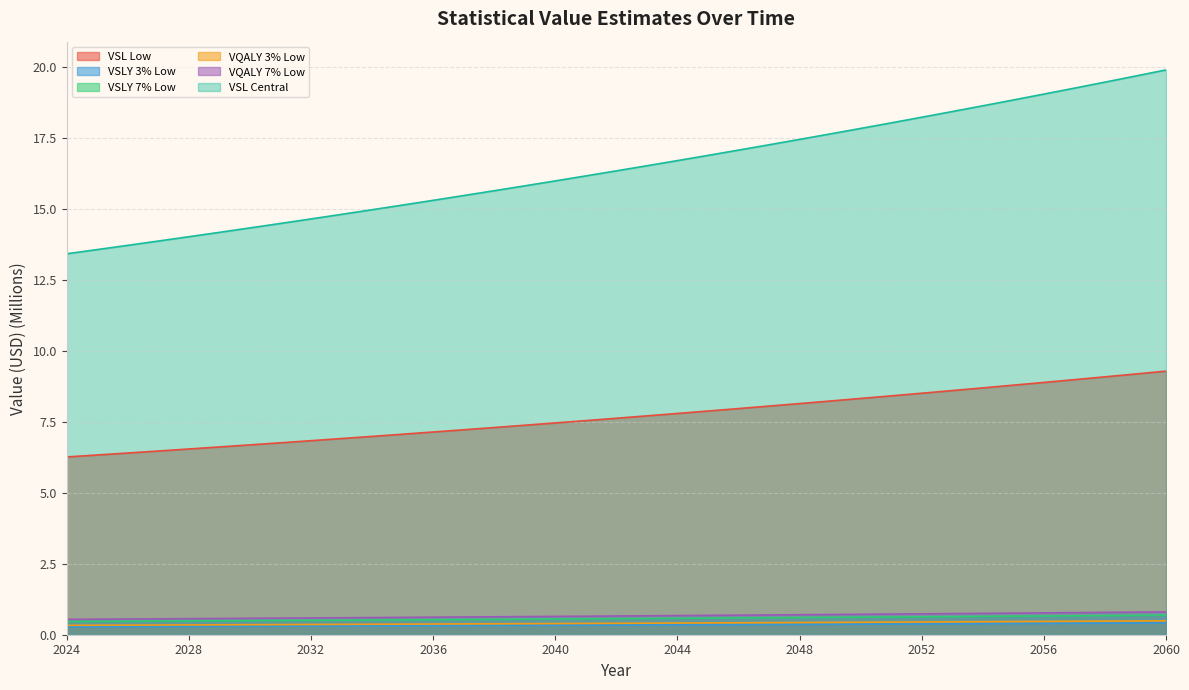

What is the sum of all VQALY 3% Low values?

15.0